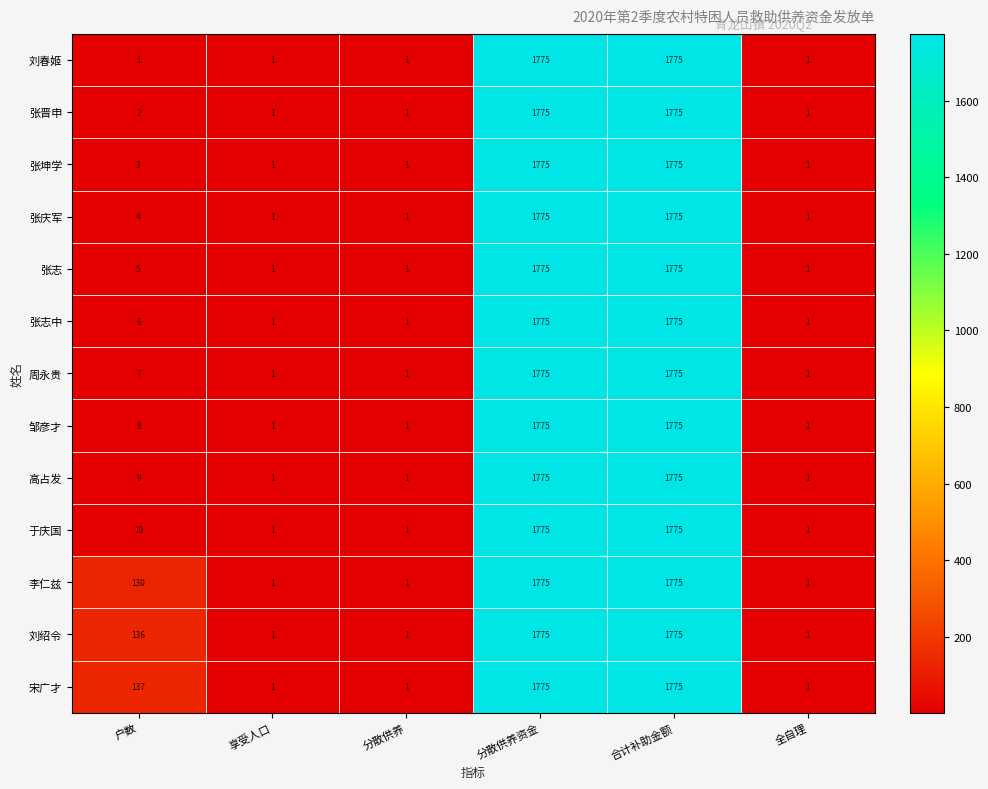

What is the total value across all series at 户数?

458